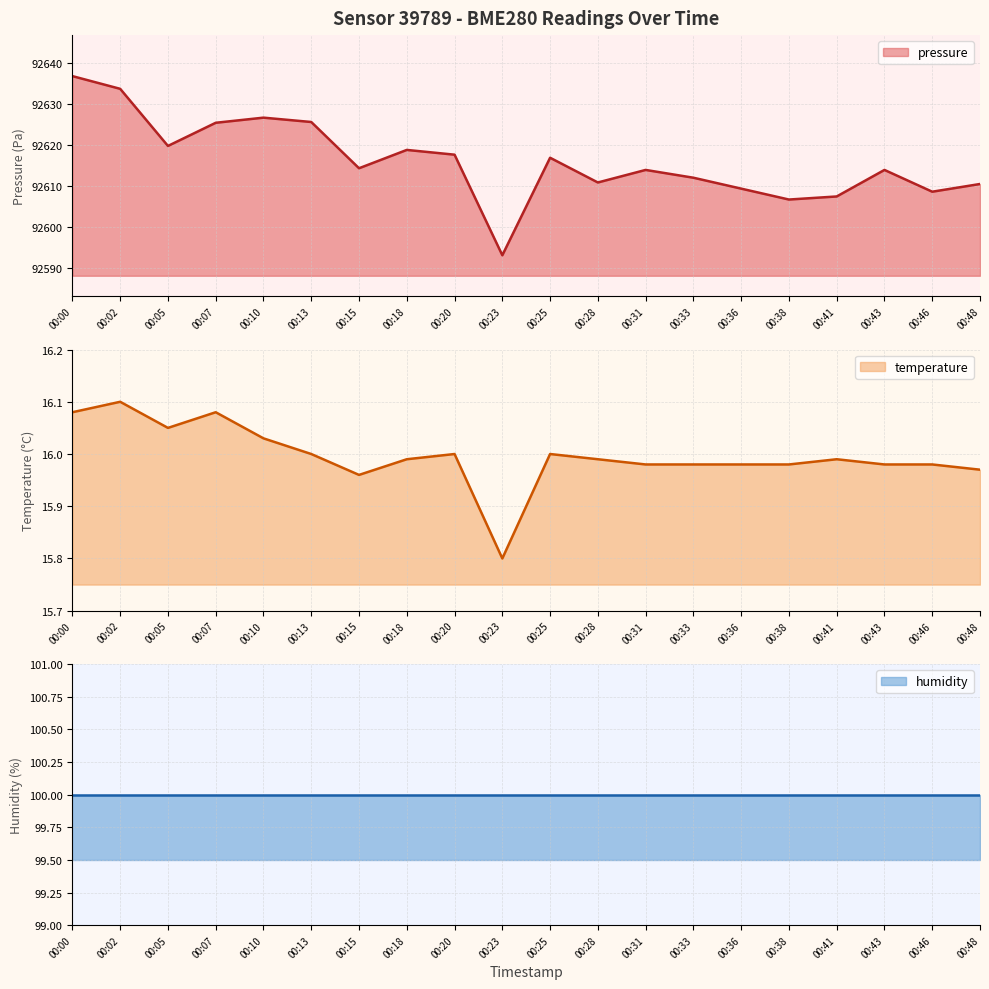

How many interior local peaks does the temperature series have?

5